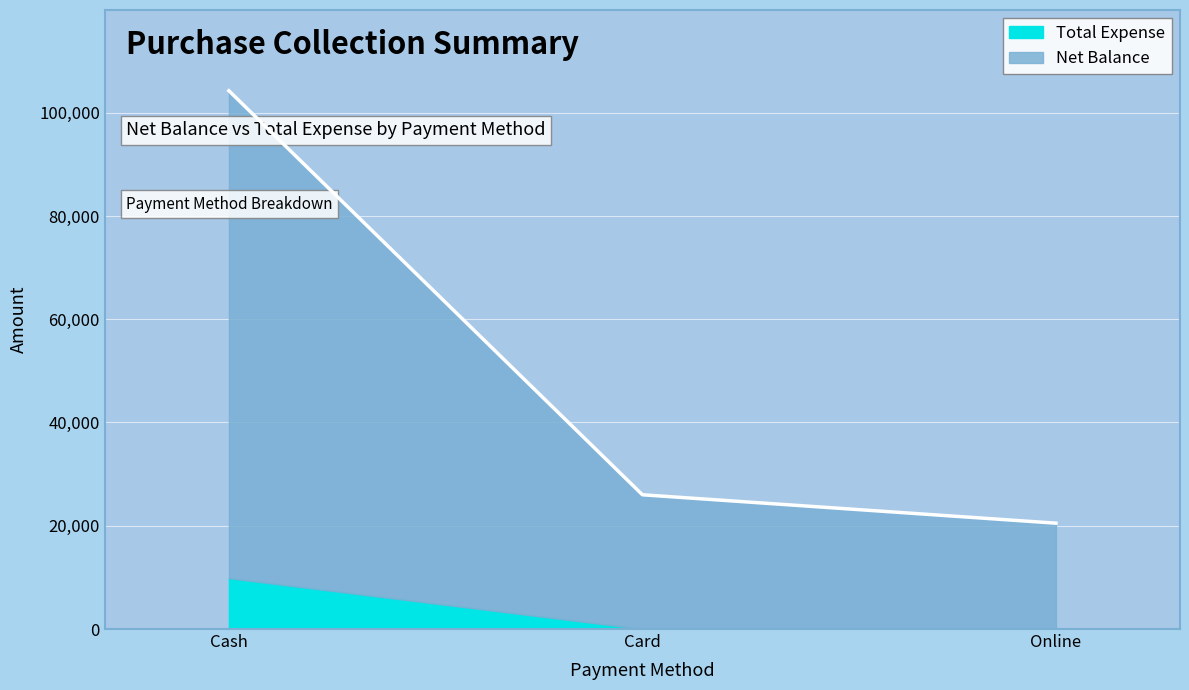

Where does the data first go above 26000?

Cash